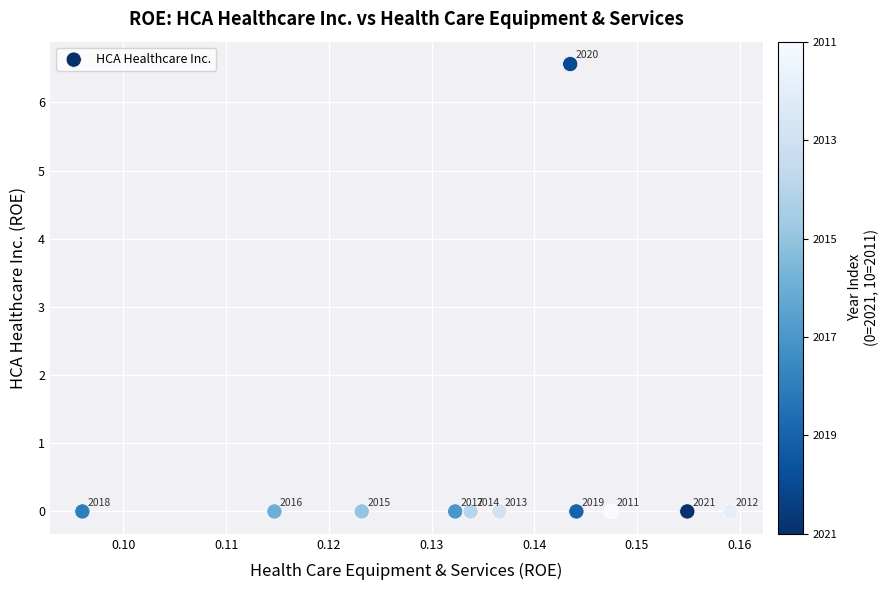

What is the range of Y values (max minus min)?

6.6